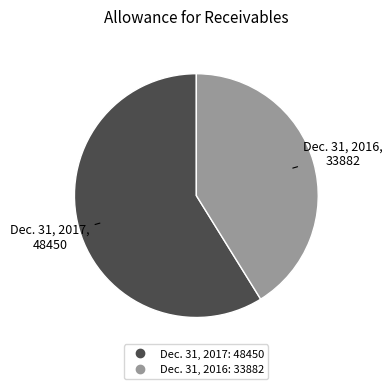

Is Dec. 31, 2017 the majority of the pie?

Yes